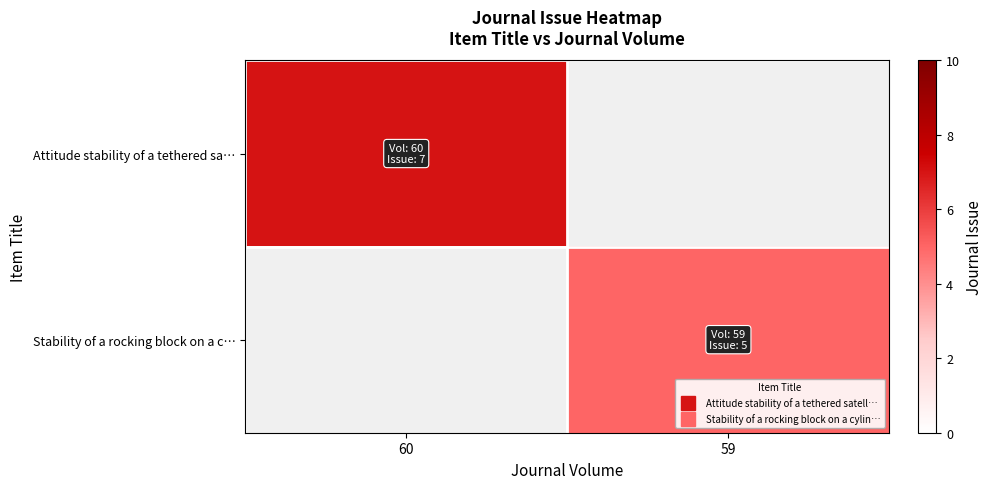

Count the number of data series in this chart.

2